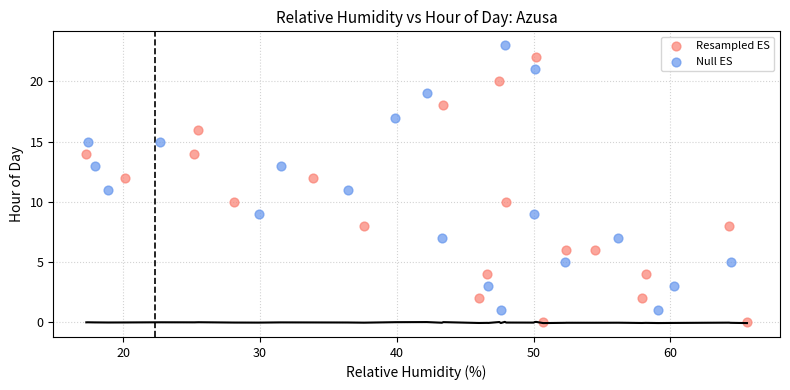

What are all the series names shown in the legend?

Resampled ES, Null ES